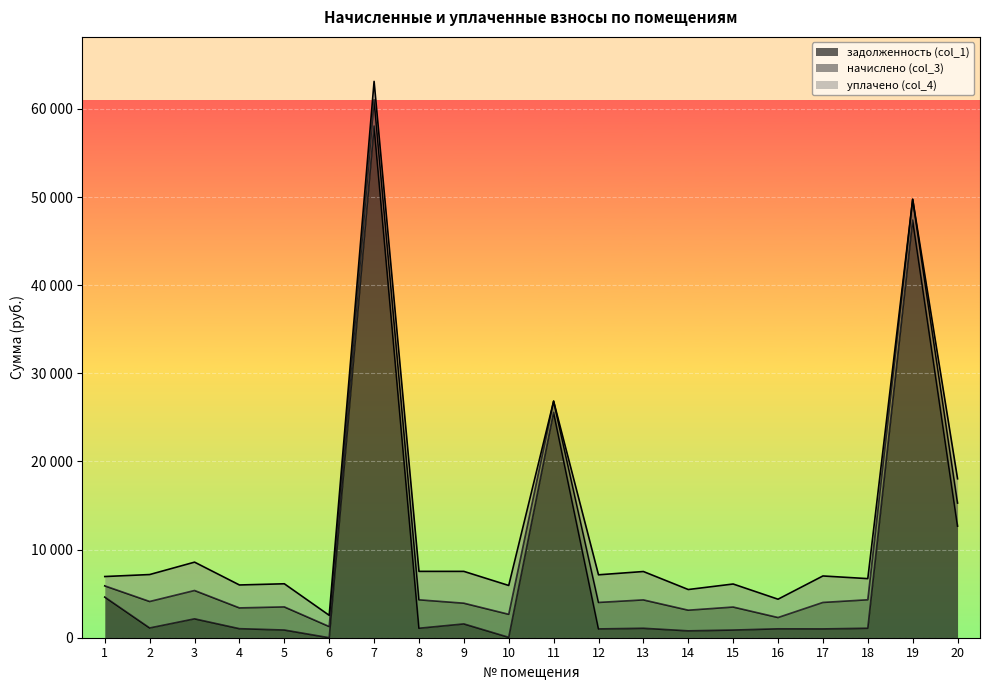

Which series has the widest spread of values?

задолженность (col_1)